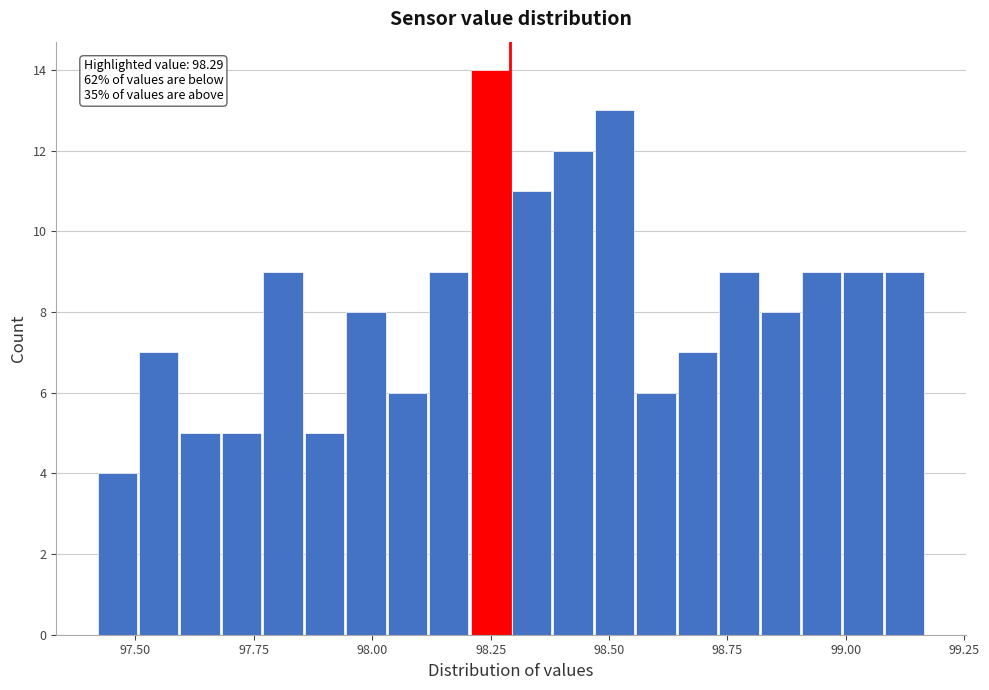

Around what value on the x-axis is the tallest bar? Give the approximate position of its centre, as read against the axis.

98.25